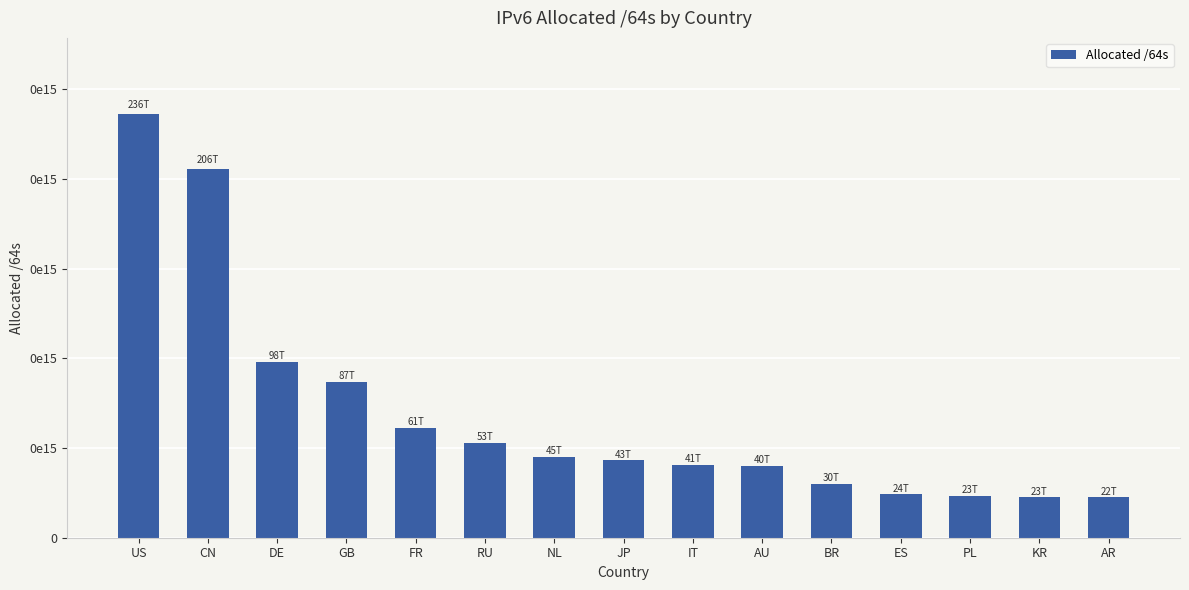

What is the average value?

68800484986061